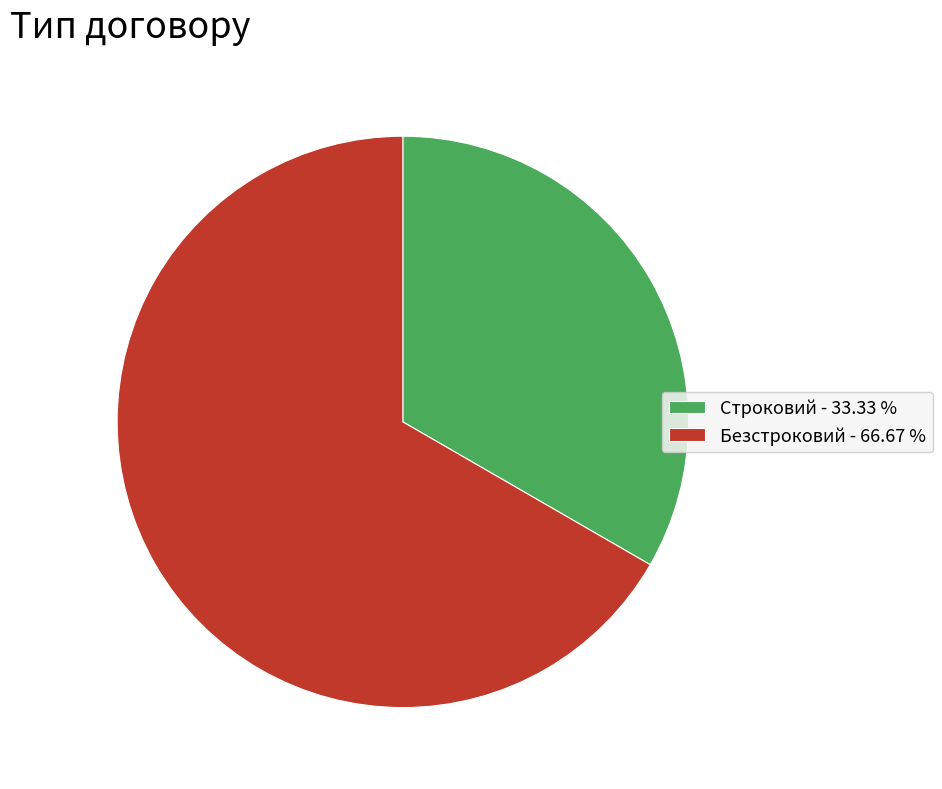

Combined, do Строковий - 33.33 % and Безстроковий - 66.67 % account for over 50%?

Yes